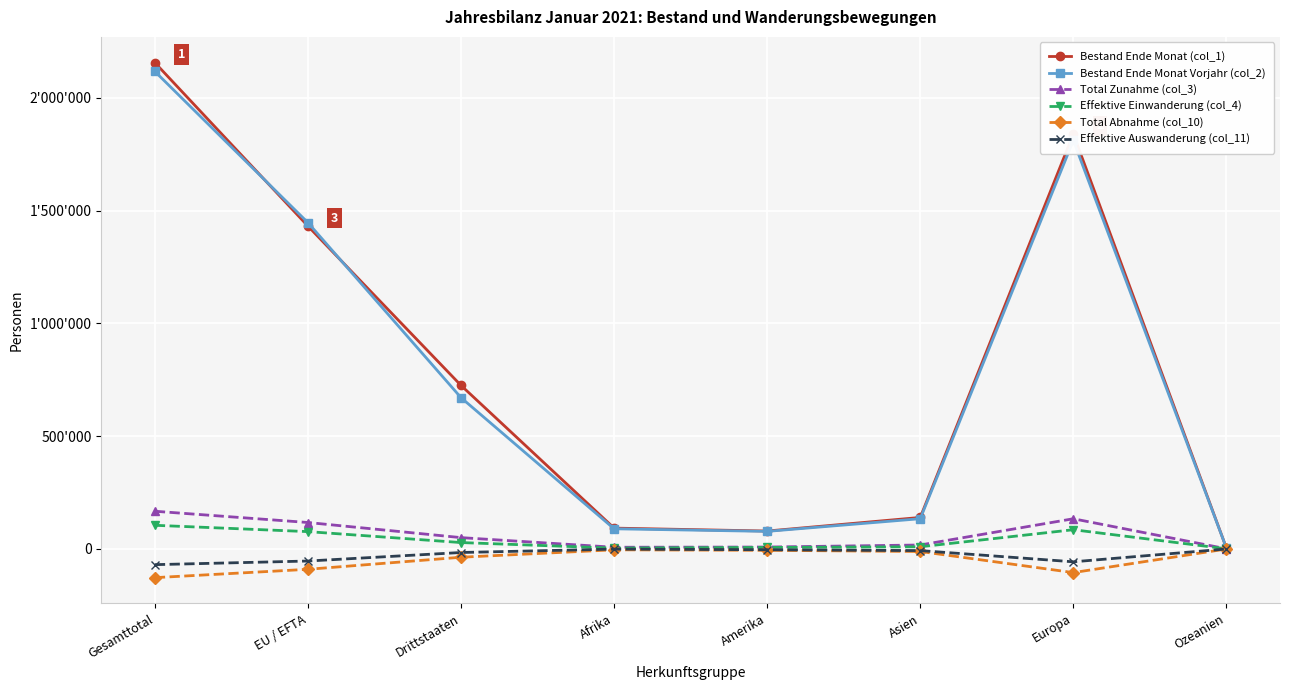

True or false: Total Zunahme (col_3) and Effektive Einwanderung (col_4) intersect in this chart.

False